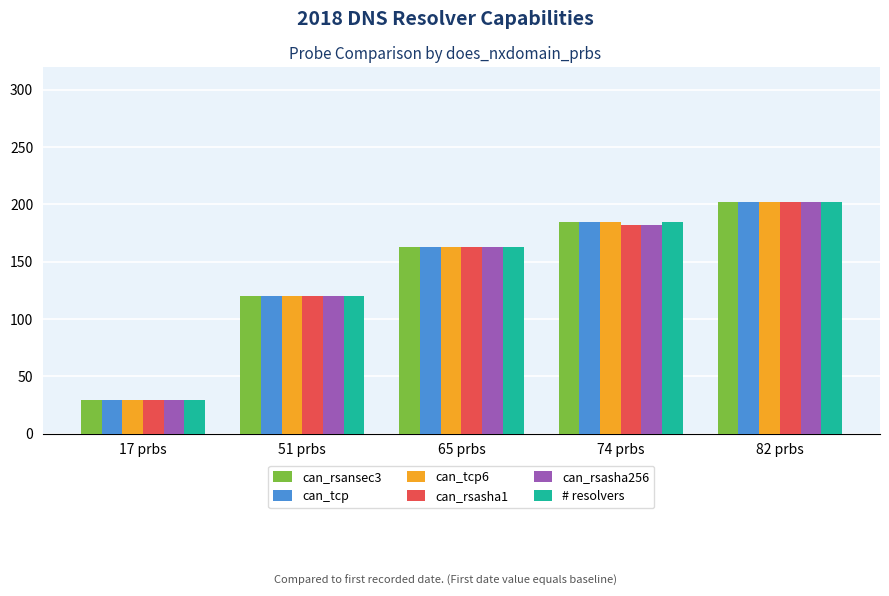

The value of can_rsasha256 at 17 prbs is 29. True or false?

True